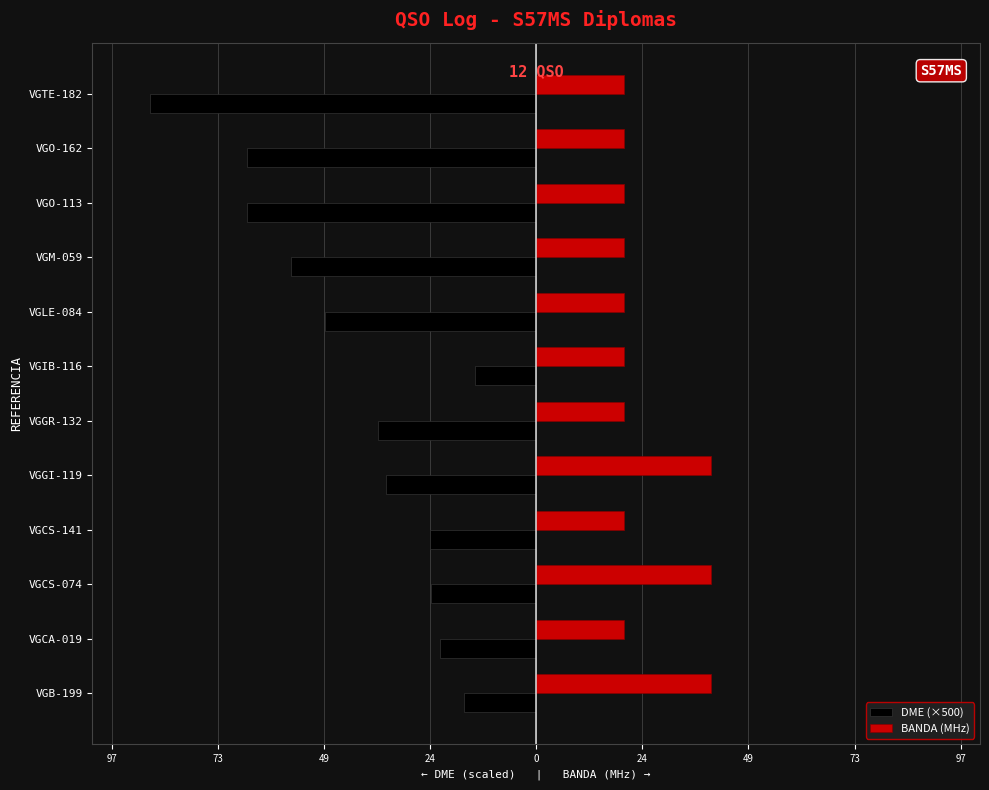

What are all the series names shown in the legend?

DME (×500), BANDA (MHz)